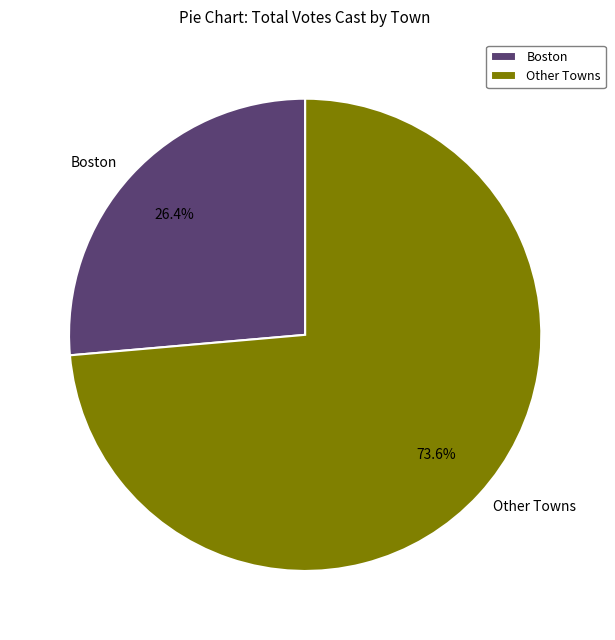

Which category has the biggest portion of the pie?

Other Towns